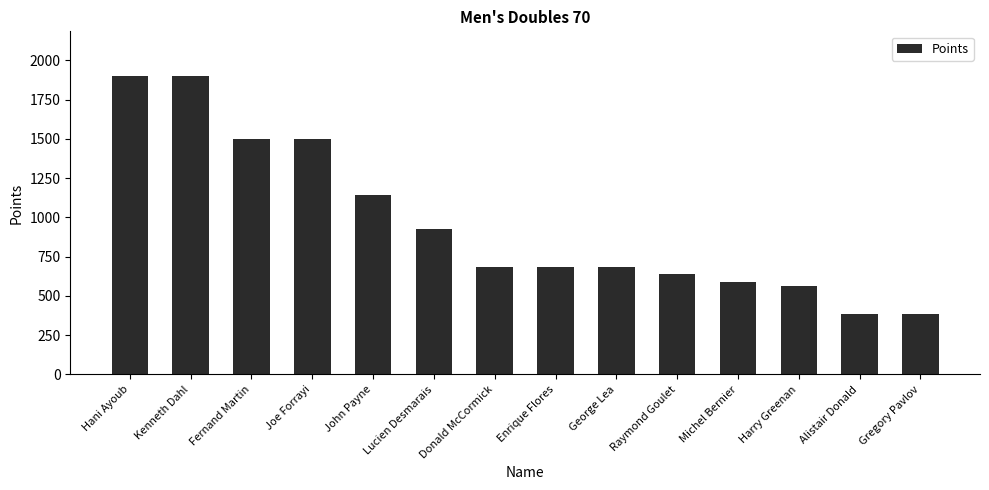

Does the chart contain stacked bars?

No